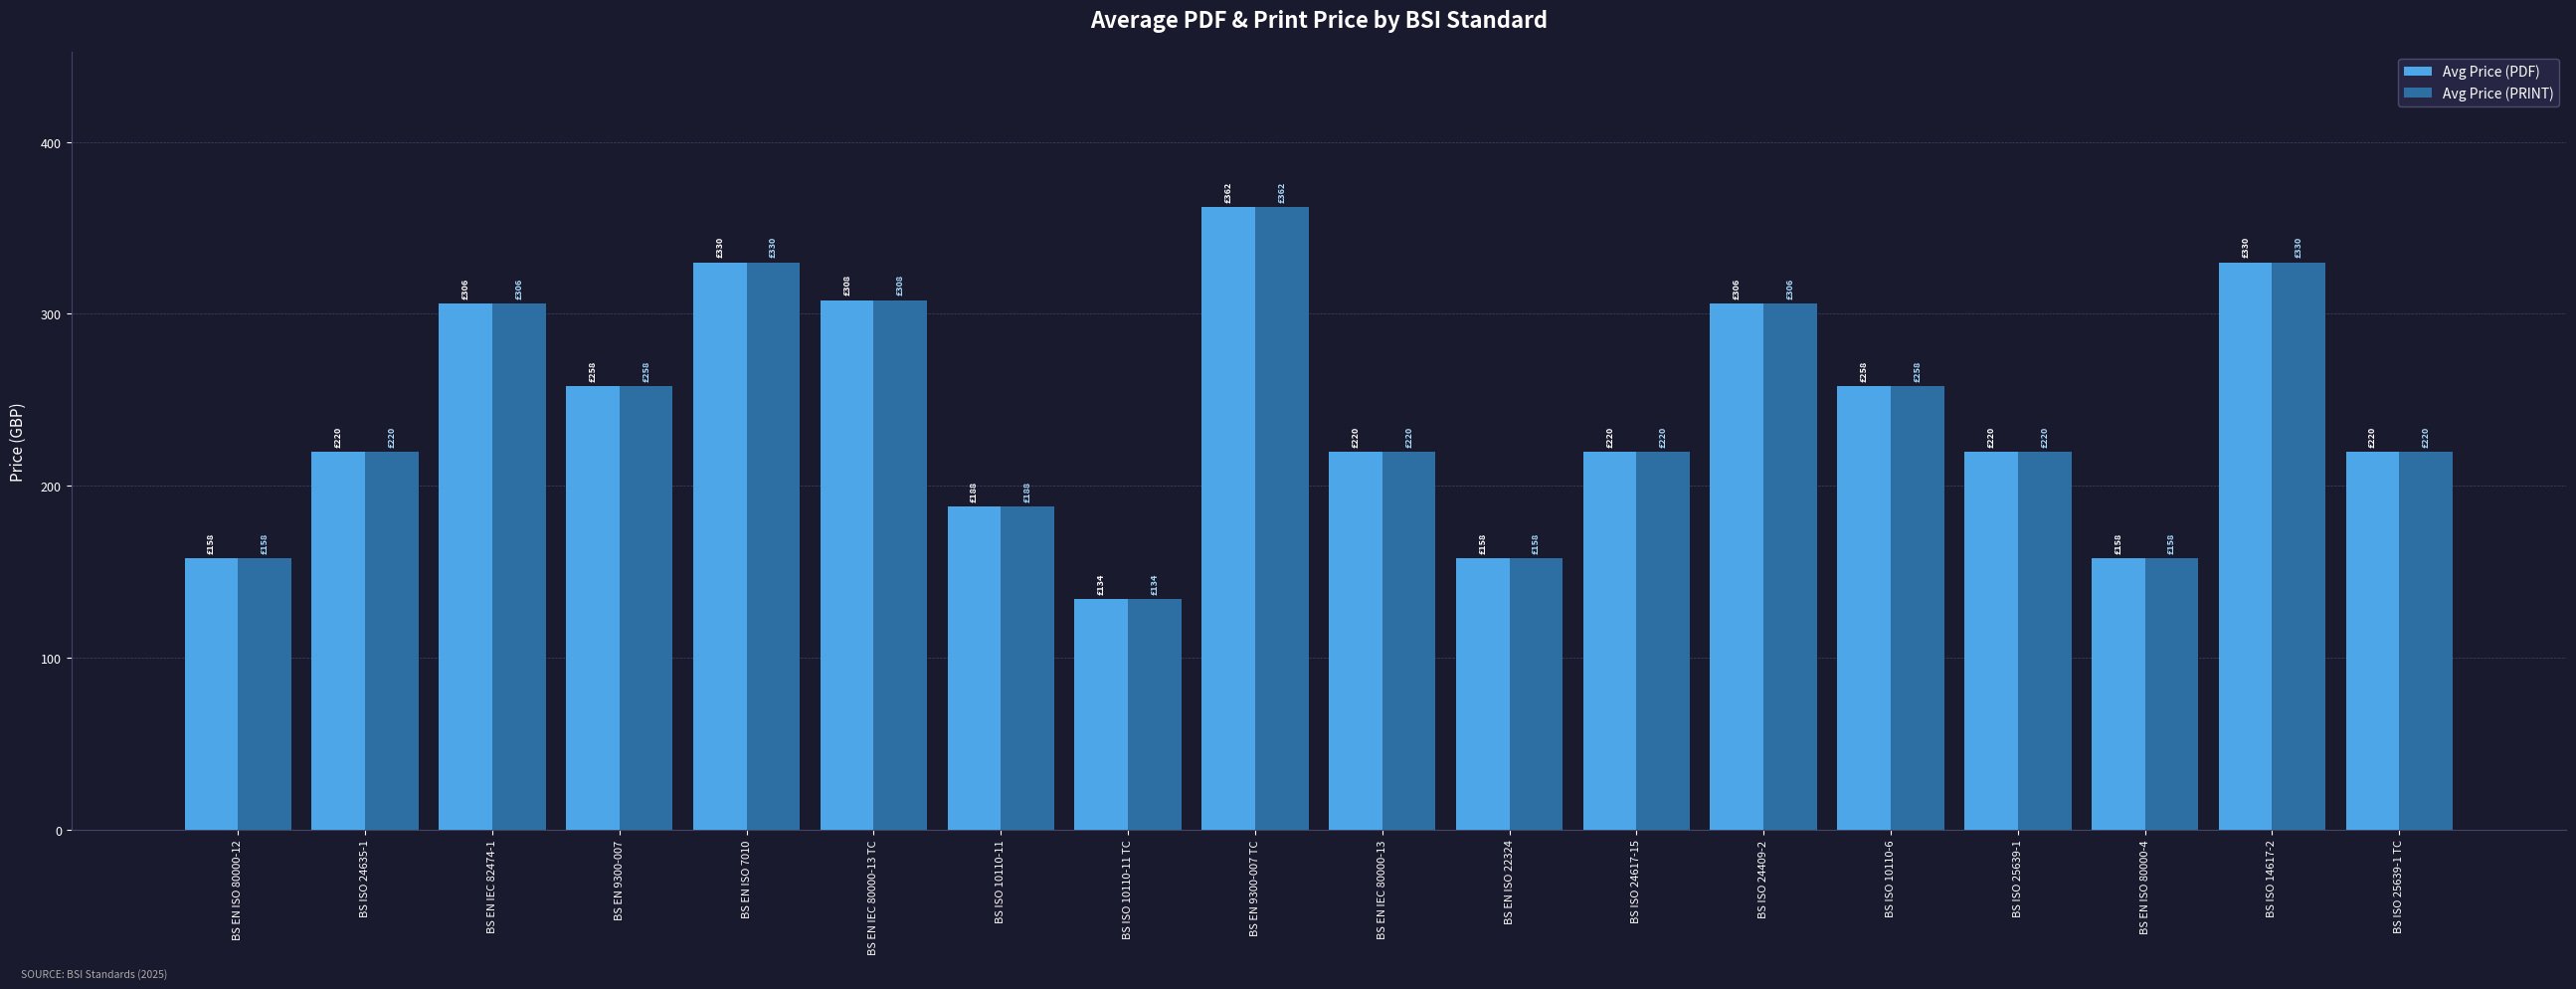

What position from the left is BS EN ISO 80000-4?

16